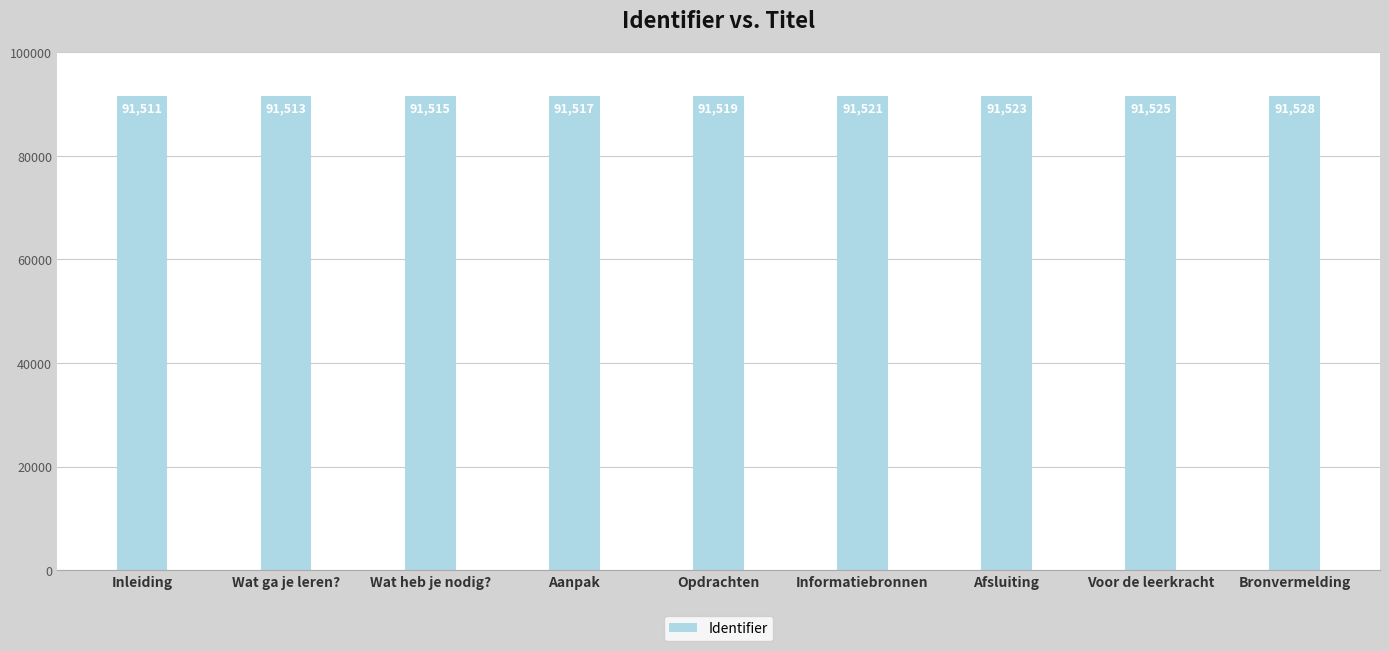

Which label corresponds to the smallest value in the chart?

Inleiding